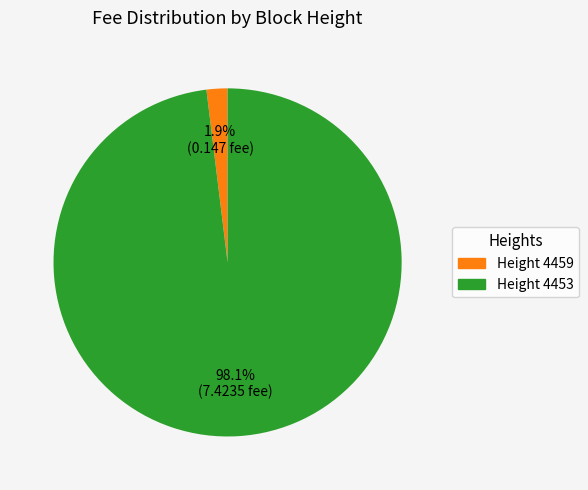

Rank the categories by value from lowest to highest.

Height 4459, Height 4453